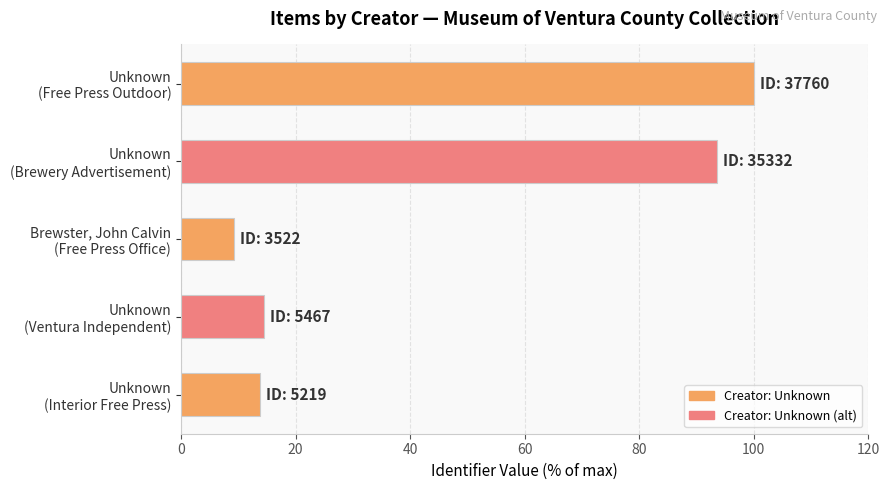

List the labels in order of value, smallest first.

Brewster, John Calvin
(Free Press Office), Unknown
(Interior Free Press), Unknown
(Ventura Independent), Unknown
(Brewery Advertisement), Unknown
(Free Press Outdoor)